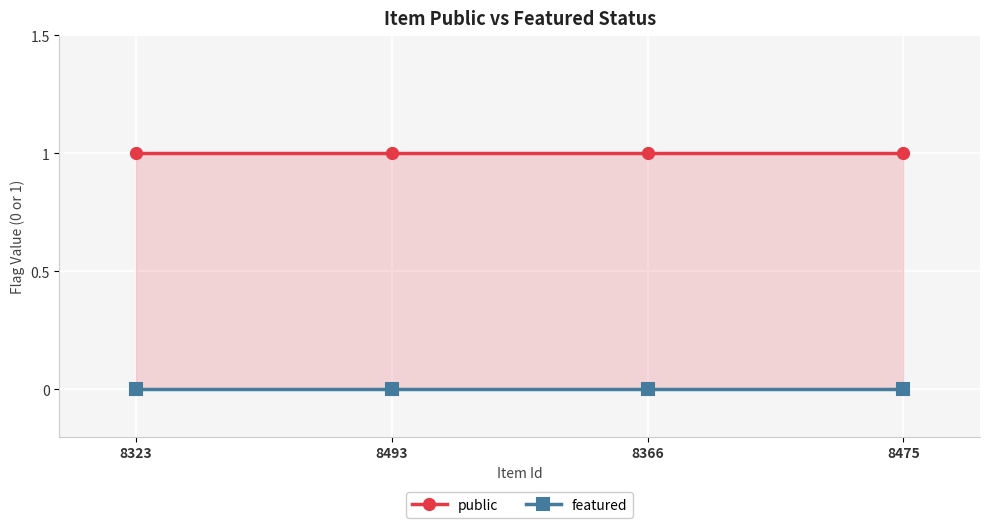

Between 8323 and 8475, which series saw the biggest shift?

public